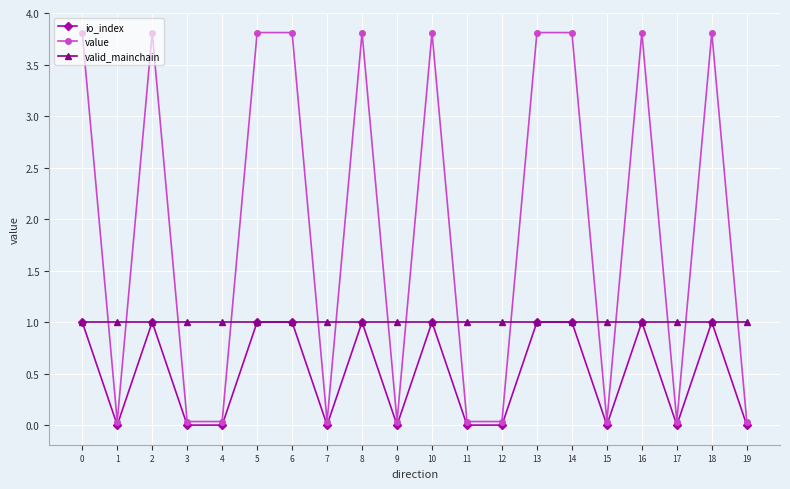

What is the average value of the io_index series?

0.5